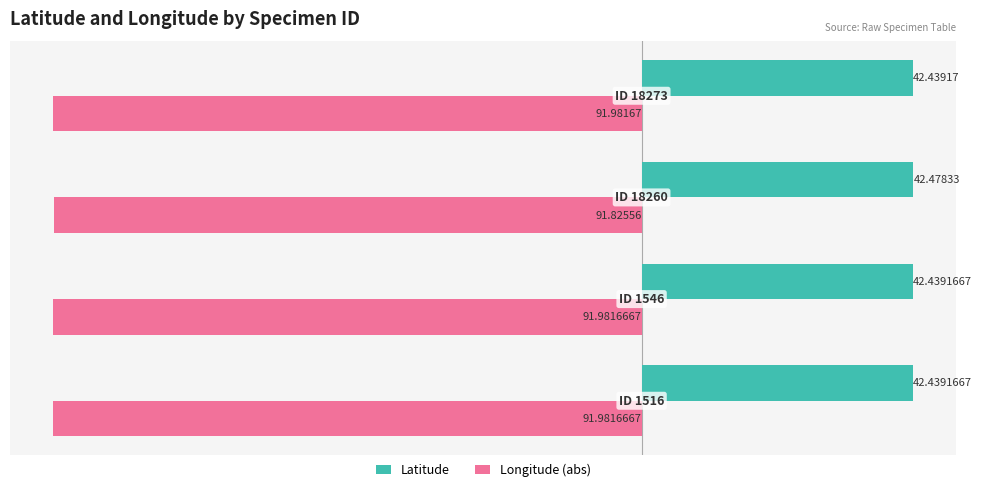

Which series has the largest total across all categories?

Latitude